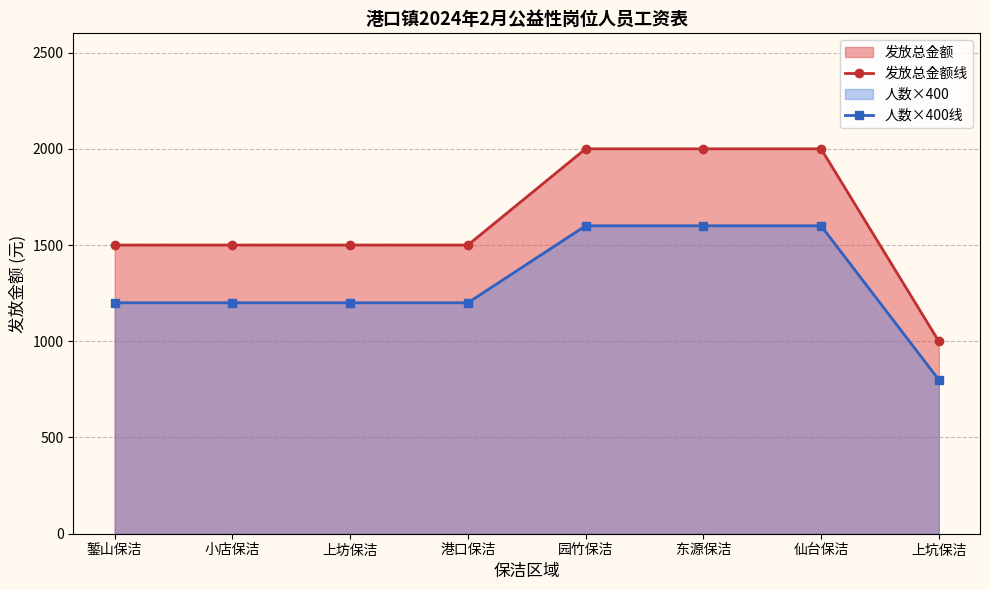

Where is 发放总金额线 nearest to the value 1500?

錾山保洁